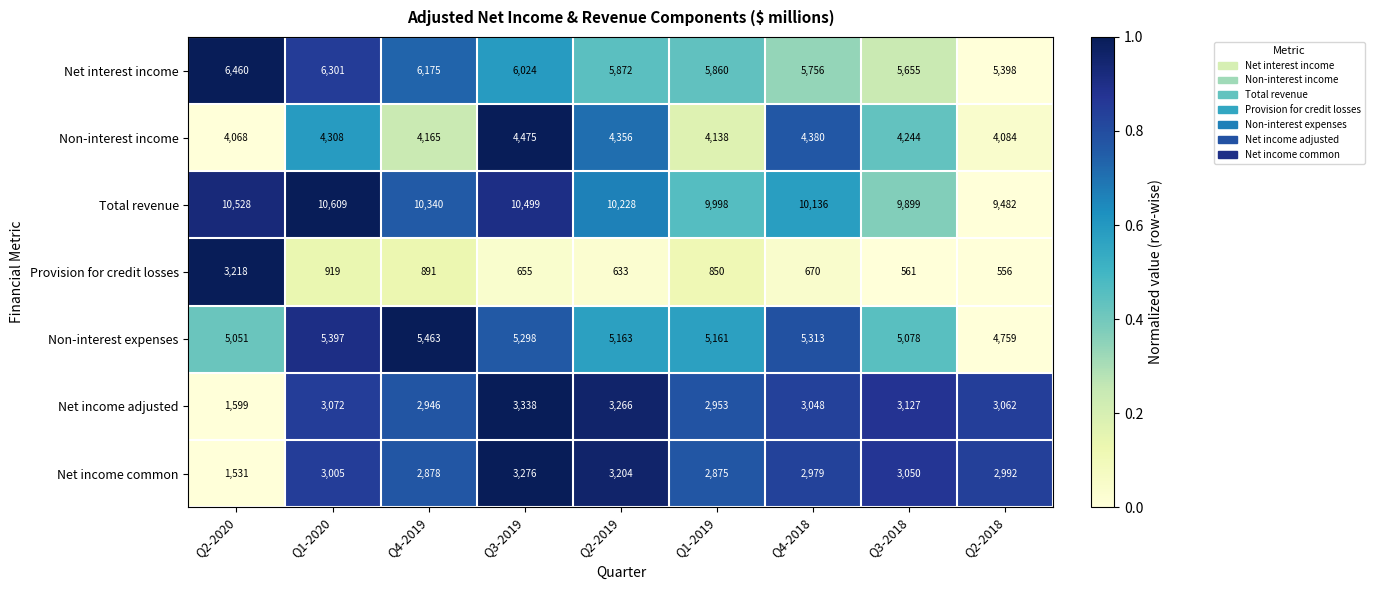

What is the difference between the Total revenue values at Q3-2018 and Q2-2019?

329